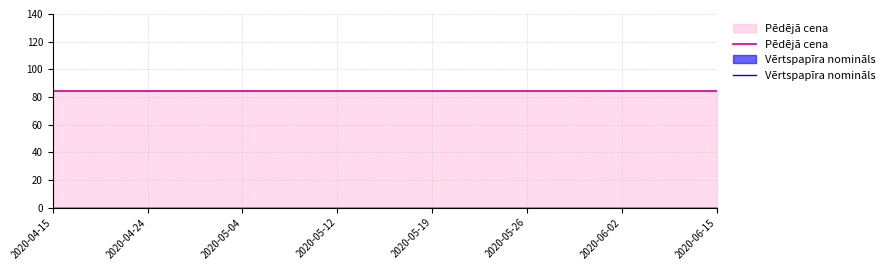

Which series has the largest total across all categories?

Pēdējā cena